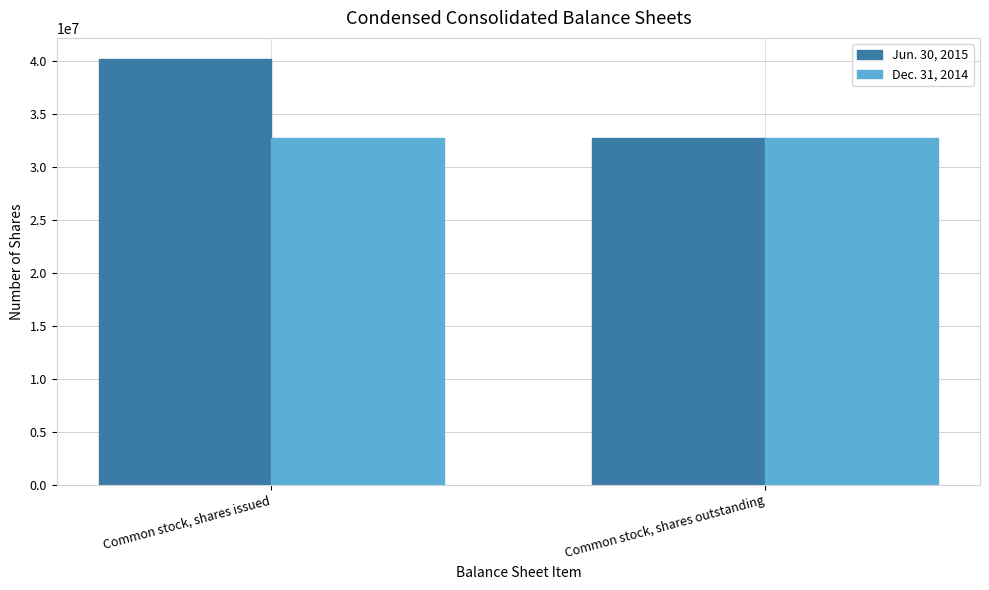

Rank the series by their maximum value, from lowest to highest.

Dec. 31, 2014, Jun. 30, 2015